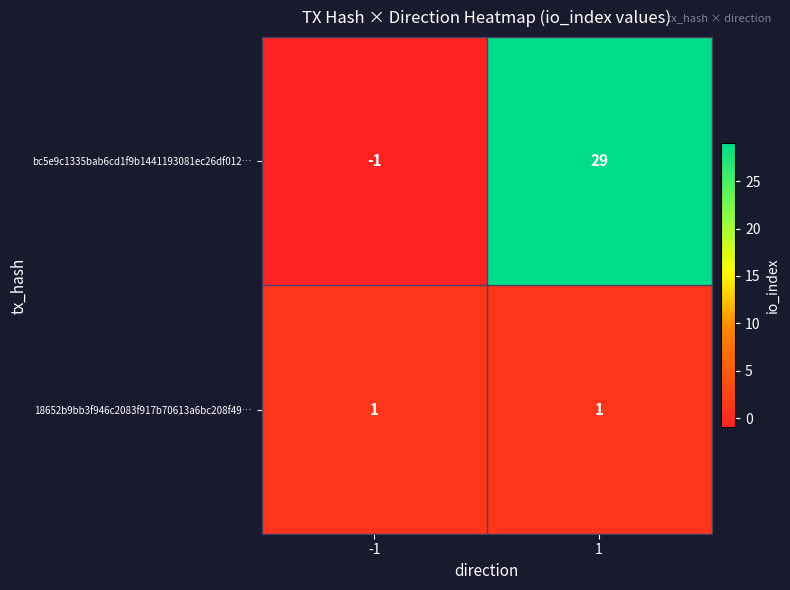

What is the difference between the highest and lowest values at 1?

28